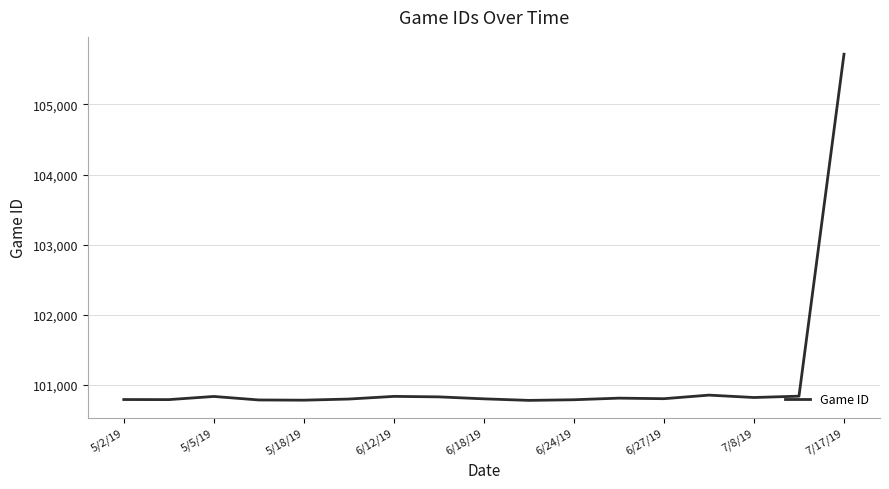

What is the difference between the maximum and minimum values?

4935